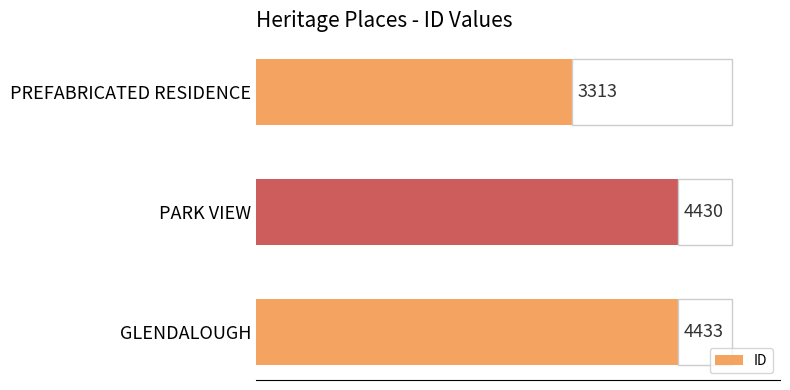

Count the number of data series in this chart.

1